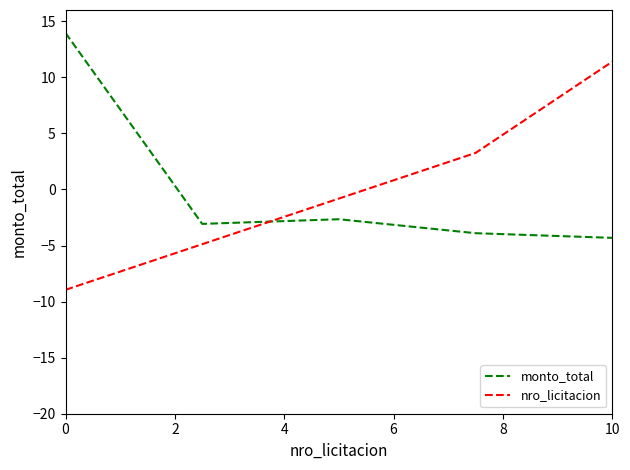

True or false: nro_licitacion has more than 0 interior local peaks.

False